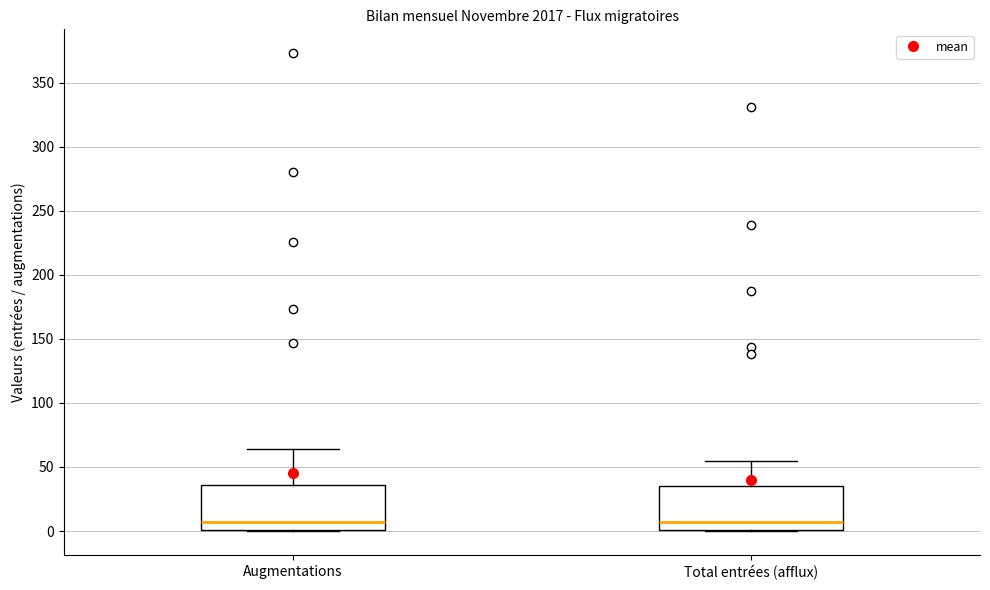

Reading left to right, read every box against the y-axis: the position of its median line, the range the box covers, and the ends of its whiskers. The values are not printed on the chart, so give them approximately, as read against the axis.

Augmentations: median 5, box 0 to 35, whiskers 0 to 65
Total entrées (afflux): median 5, box 0 to 35, whiskers 0 to 55